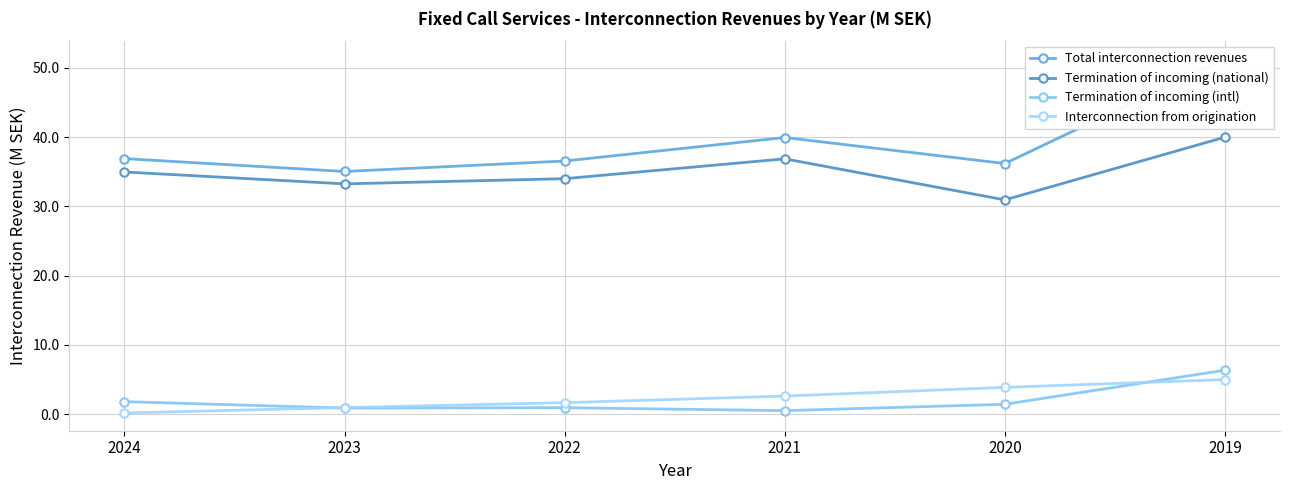

Does the chart have visible grid lines?

Yes